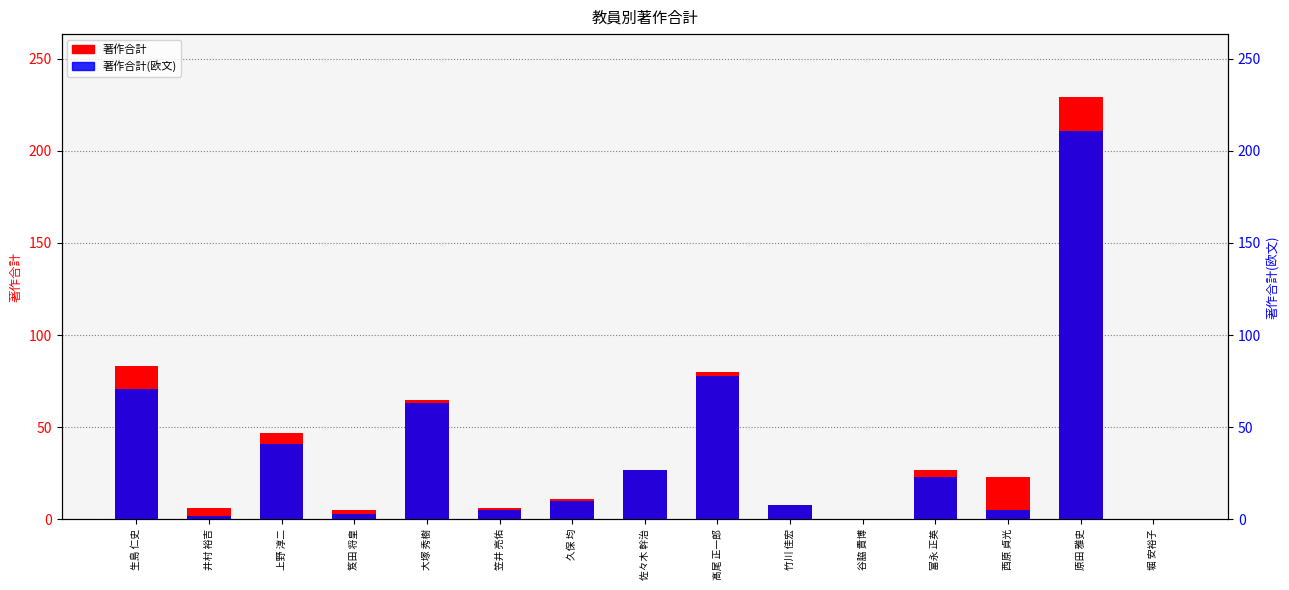

How many bars are there in total?

30